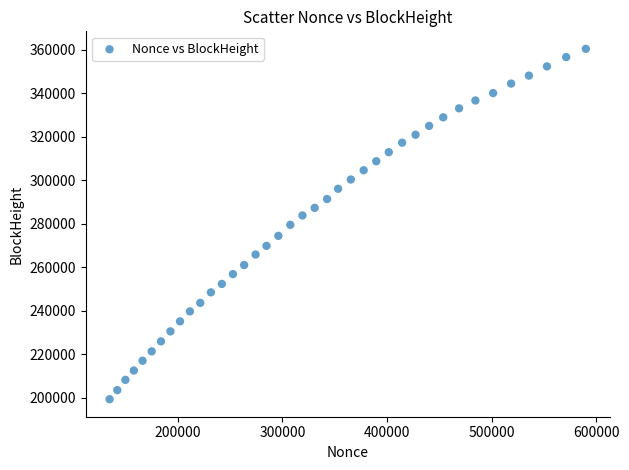

What is the range of Y values (max minus min)?

161010